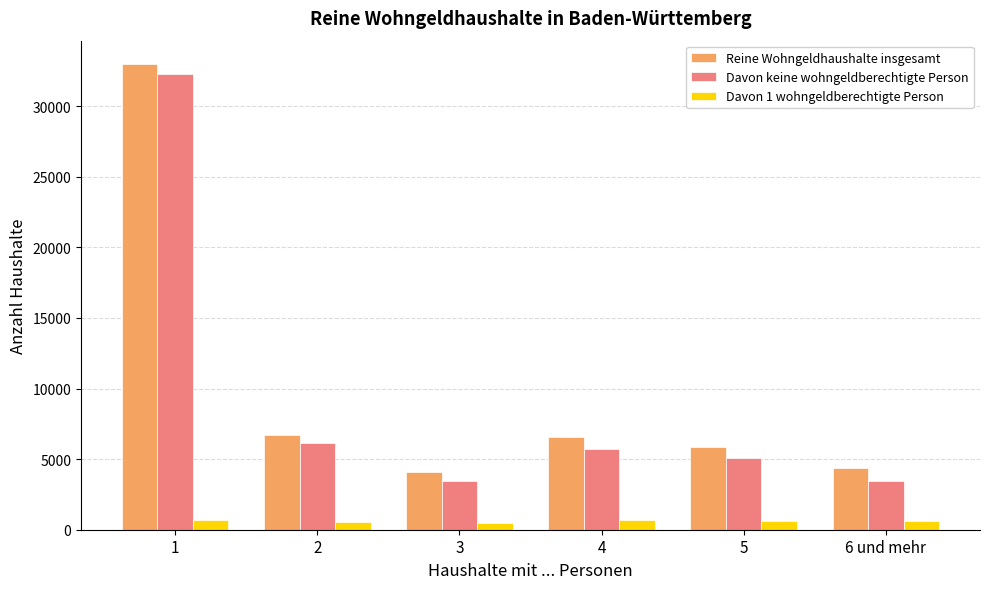

Count the number of data series in this chart.

3